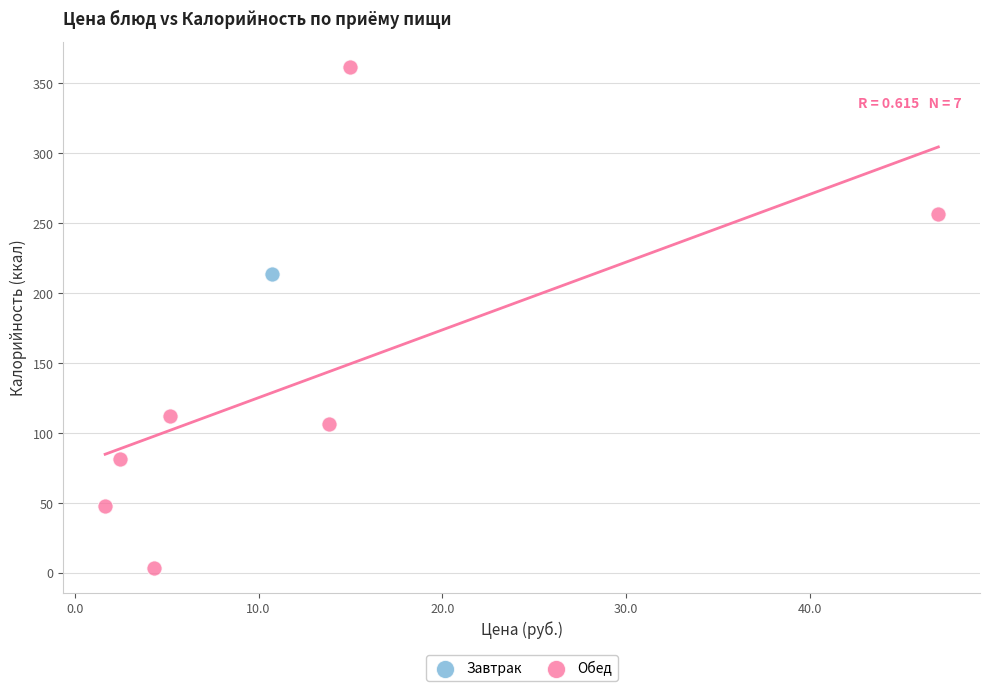

What are all the series names shown in the legend?

Завтрак, Обед